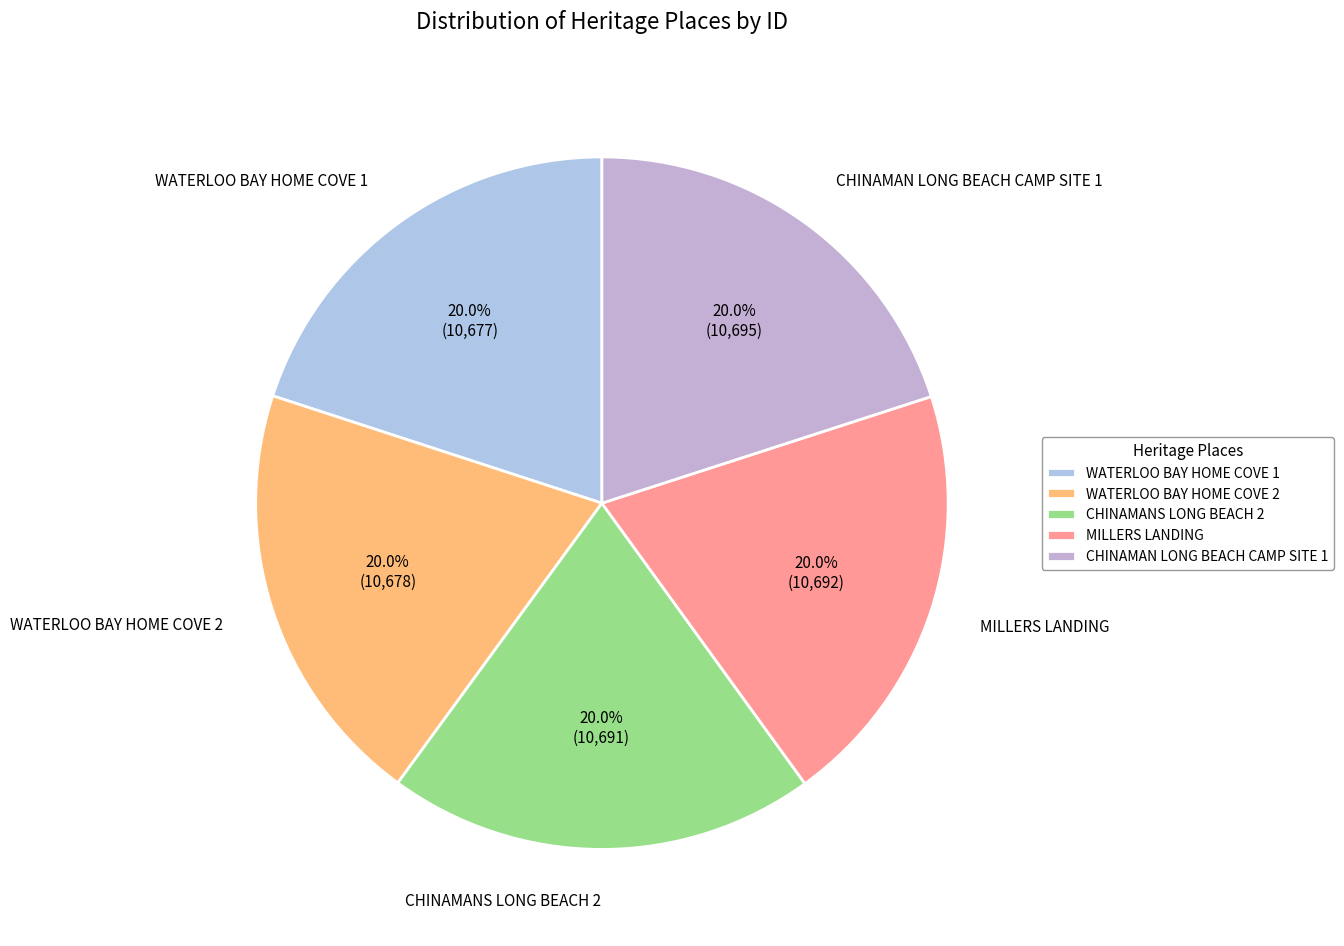

Combined, what portion of the pie is WATERLOO BAY HOME COVE 2 and WATERLOO BAY HOME COVE 1?

40.0%